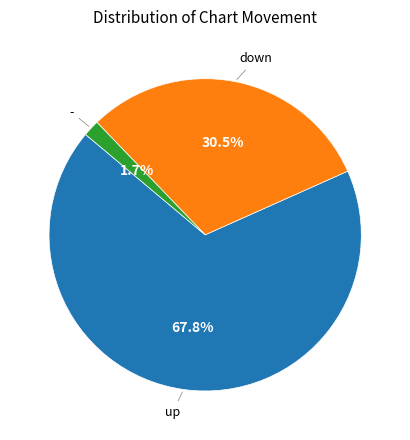

Rank the categories by value from highest to lowest.

up, down, -